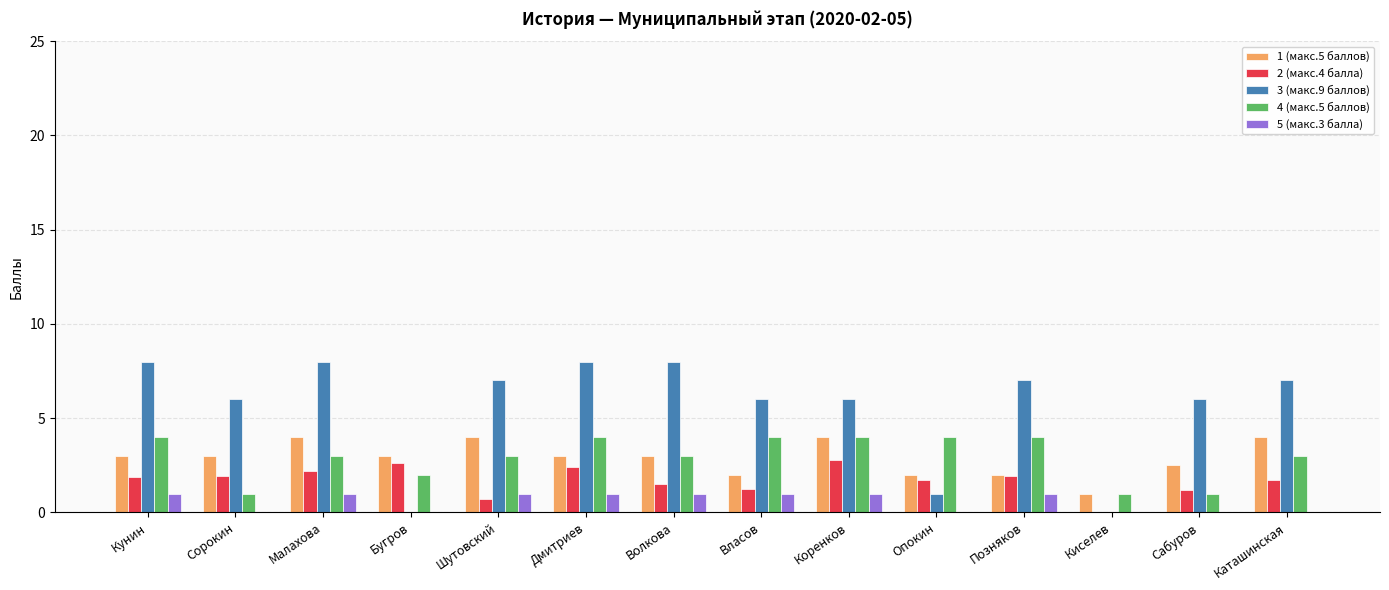

How many series are shown in this chart?

5